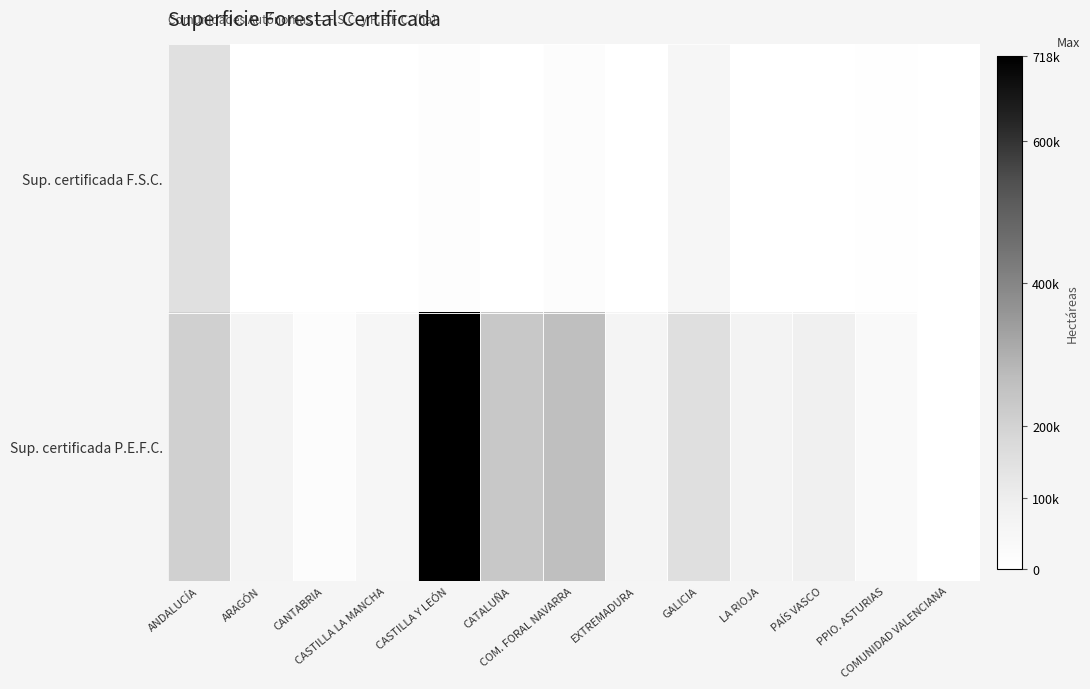

Reading left to right, list all the values displayed in this chart.

Sup. certificada F.S.C.: ANDALUCÍA=150242.0	ARAGÓN=165.0	CANTABRIA=834.0	CASTILLA LA MANCHA=0.0	CASTILLA Y LEÓN=11242.0	CATALUÑA=2380.0	COM. FORAL NAVARRA=16841.0	EXTREMADURA=287.0	GALICIA=51108.0	LA RIOJA=208.0	PAÍS VASCO=237.0	PPIO. ASTURIAS=5369.0	COMUNIDAD VALENCIANA=0.0
Sup. certificada P.E.F.C.: ANDALUCÍA=206826.2	ARAGÓN=65883.3	CANTABRIA=18170.0	CASTILLA LA MANCHA=51443.7	CASTILLA Y LEÓN=718077.6	CATALUÑA=230593.1	COM. FORAL NAVARRA=261066.4	EXTREMADURA=64444.4	GALICIA=156793.0	LA RIOJA=71234.7	PAÍS VASCO=85800.2	PPIO. ASTURIAS=35873.4	COMUNIDAD VALENCIANA=1212.1